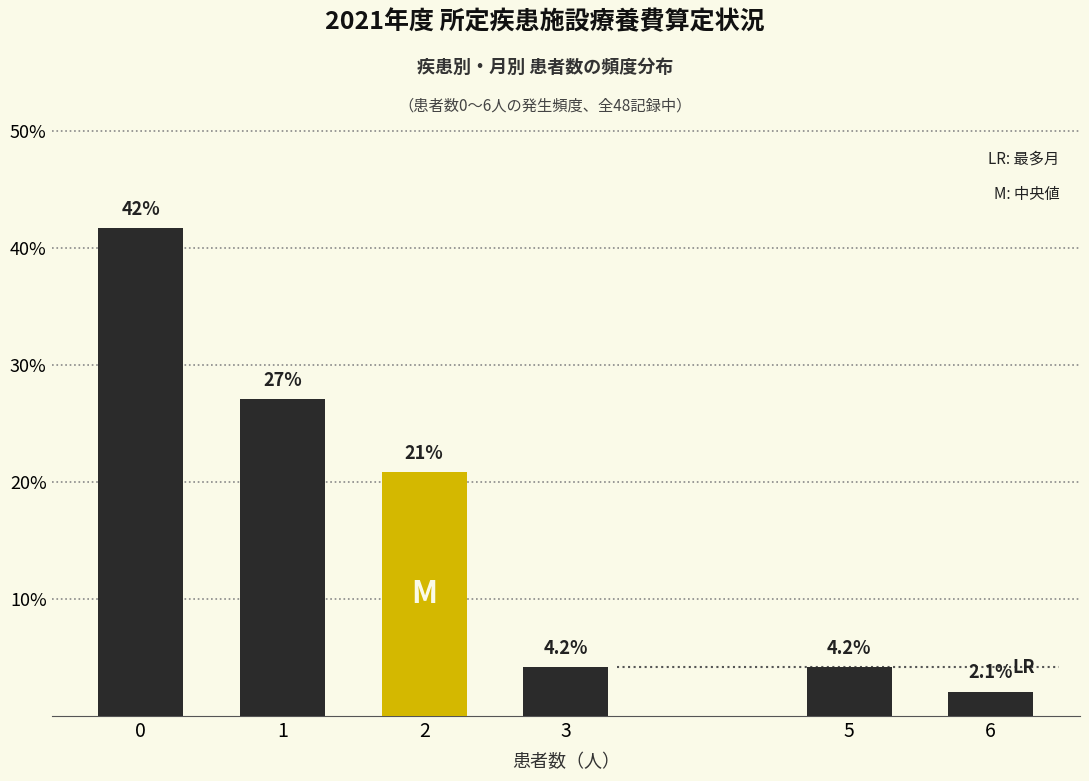

Reading right to left, transcribe all the data shown in this chart.

2.1	4.2	4.2	20.8	27.1	41.7